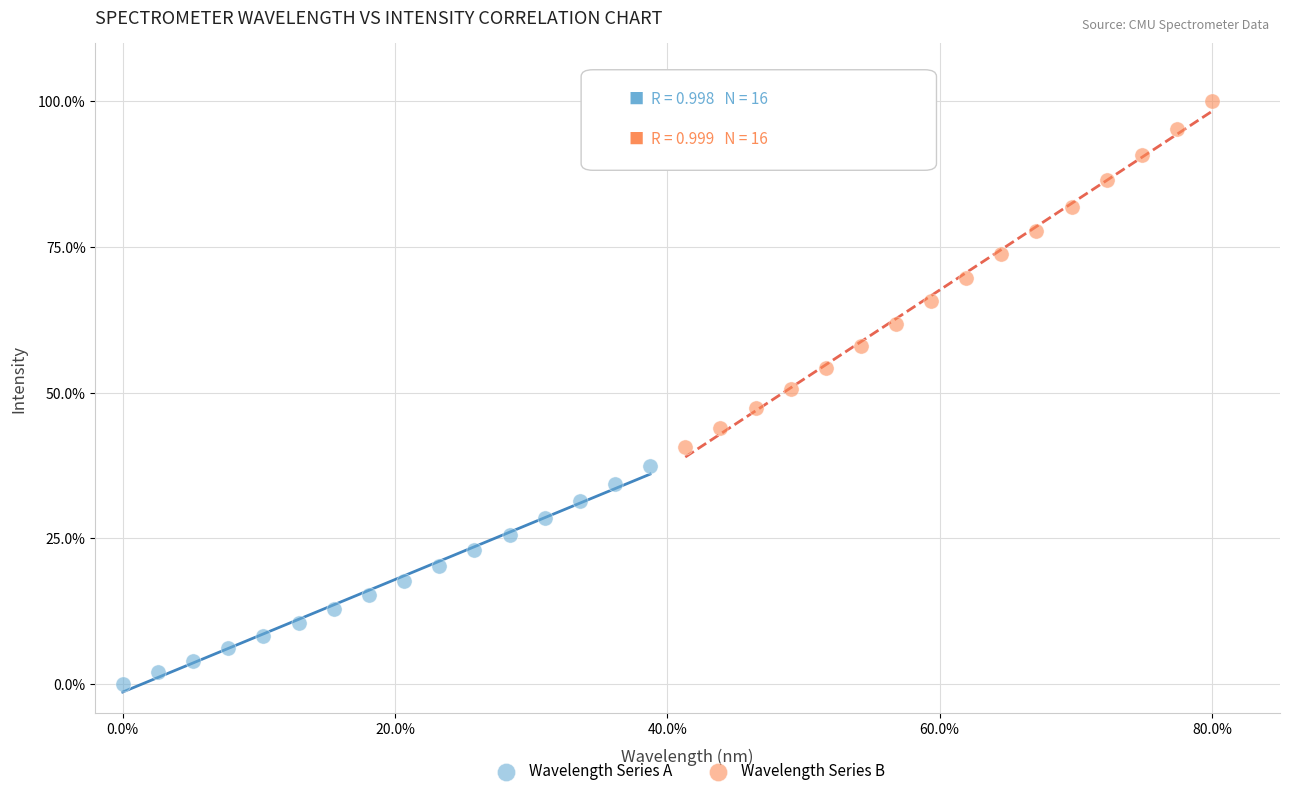

Which series reaches the maximum Y coordinate?

Wavelength Series B